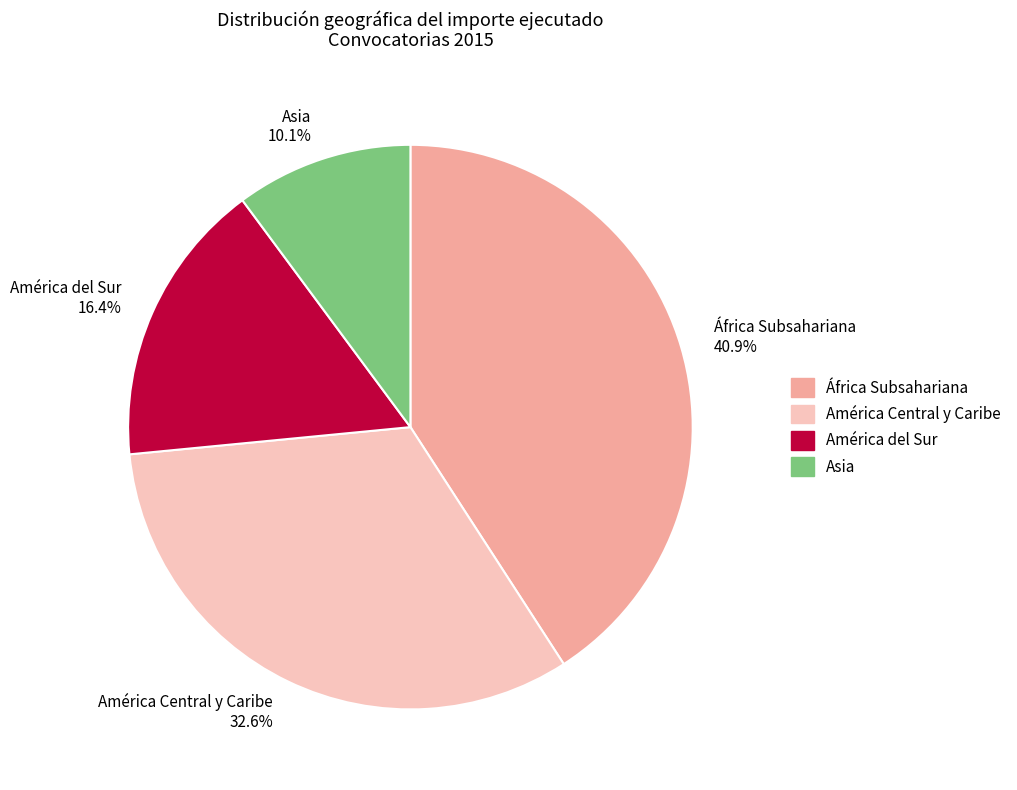

Is it true that Asia is 1% of the pie?

False